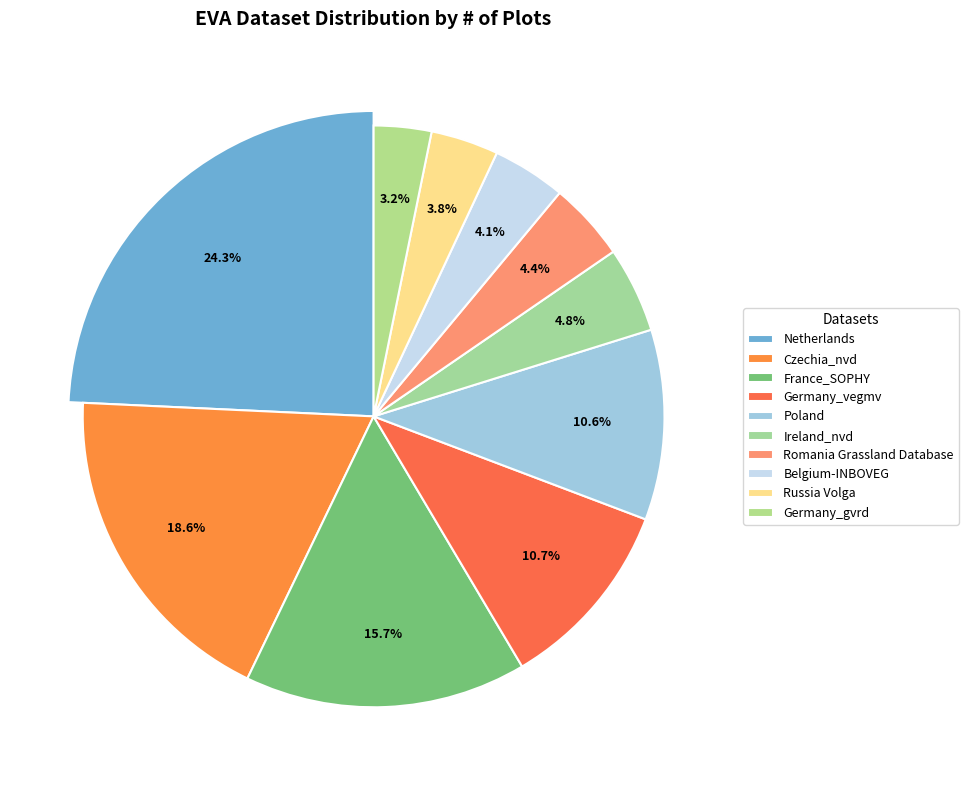

To the nearest percent, what portion does France_SOPHY represent?

16%